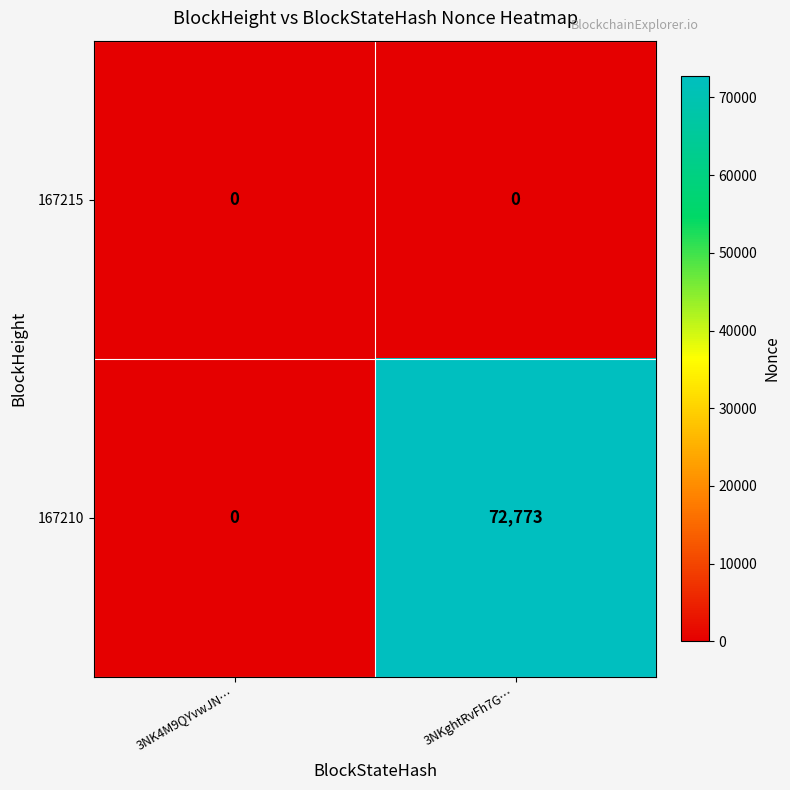

Between 3NK4M9QYvwJN… and 3NKghtRvFh7G…, which series saw the biggest shift?

167210